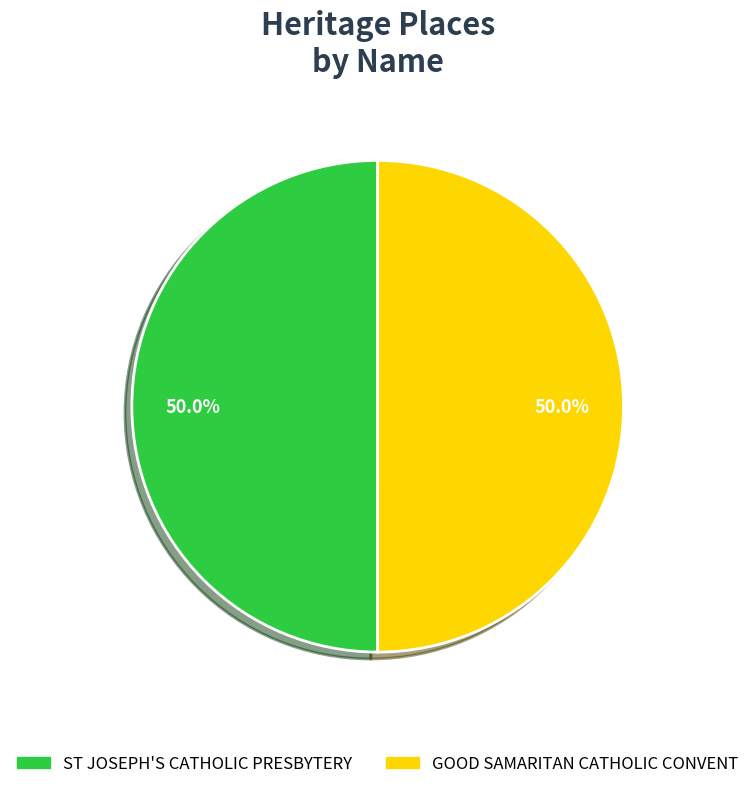

Approximately how many times larger is the value at GOOD SAMARITAN CATHOLIC CONVENT compared to ST JOSEPH'S CATHOLIC PRESBYTERY?

1.0